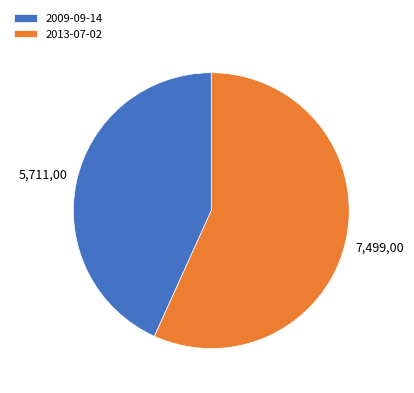

Is the sum of 2013-07-02 and 2009-09-14 greater than half?

Yes